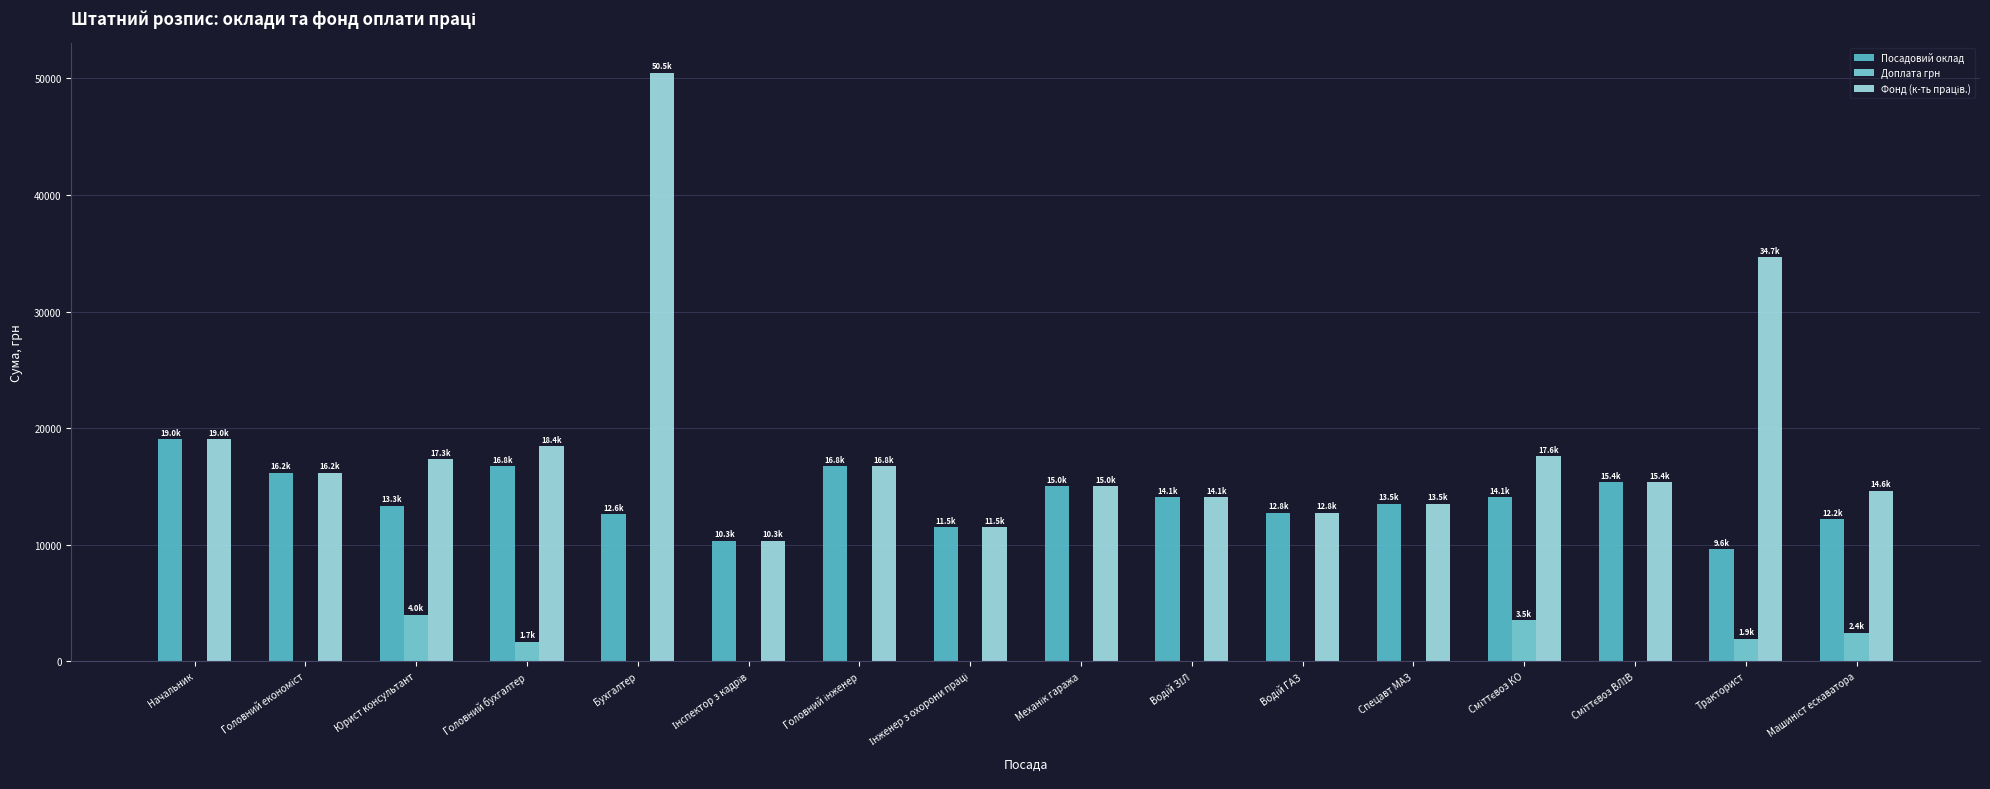

The value of Доплата грн at Начальник is 0.0. True or false?

True